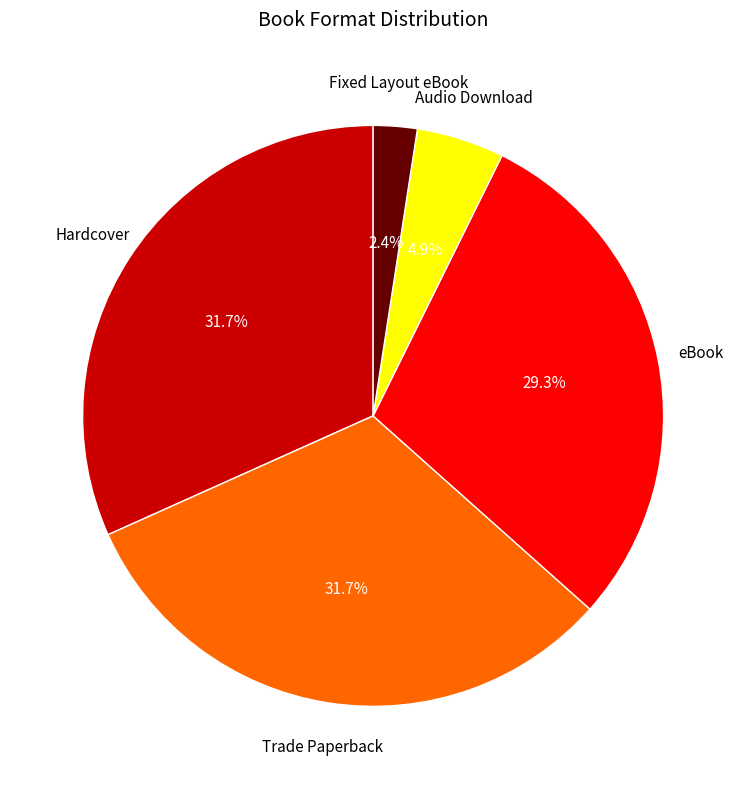

Is there a majority slice in this chart?

No